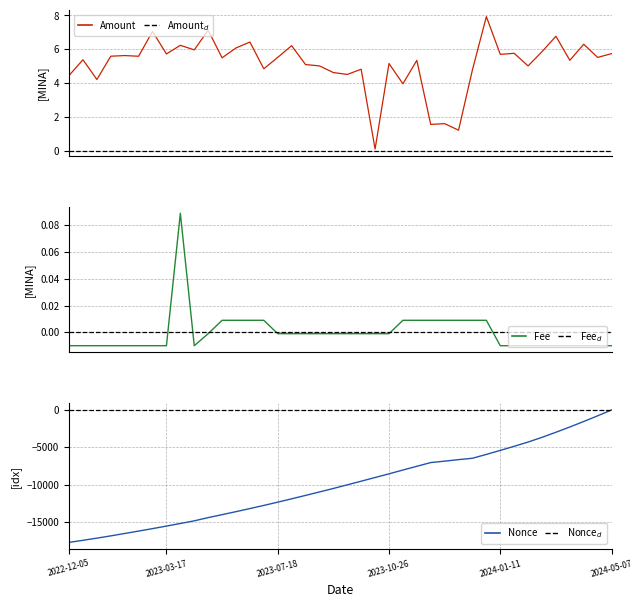

What is the total value across all series at 8?

-15199.7